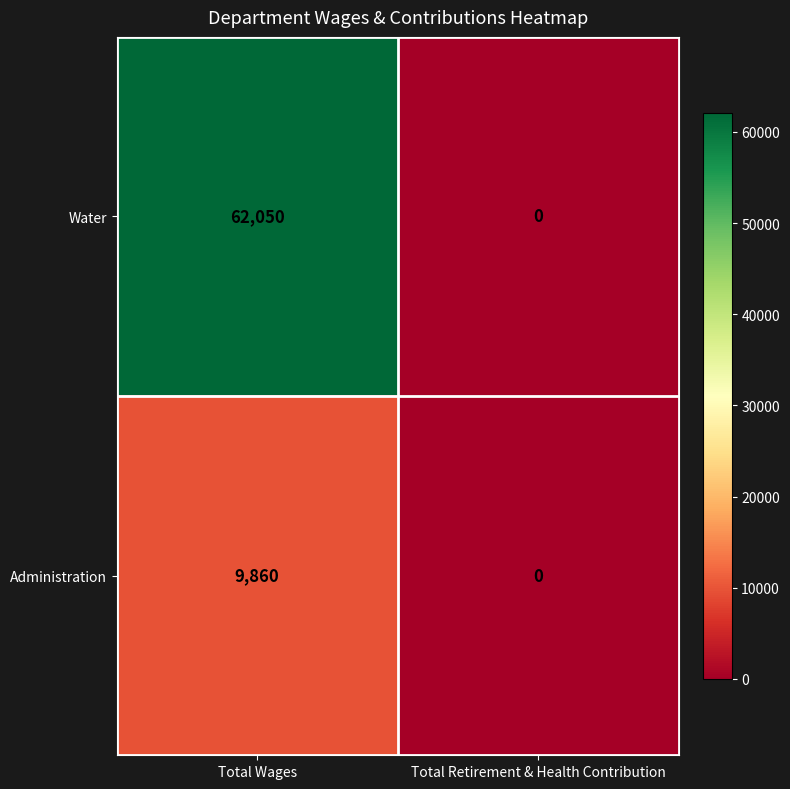

What is the sum of all Water values?

62050